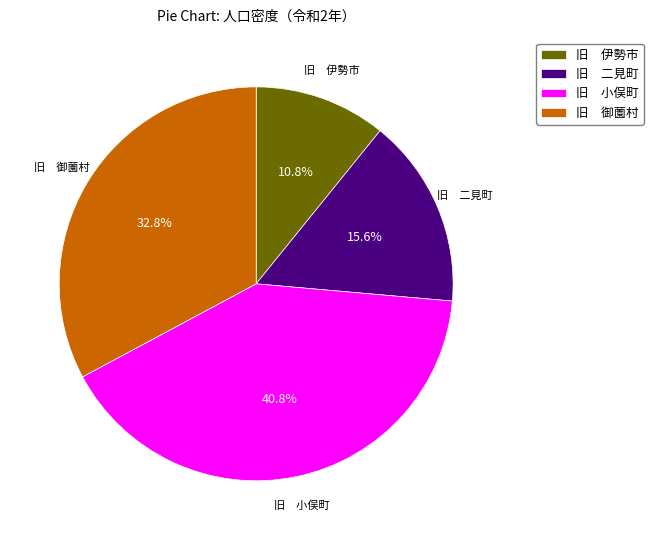

Rank the categories by value from lowest to highest.

旧 伊勢市, 旧 二見町, 旧 御薗村, 旧 小俣町